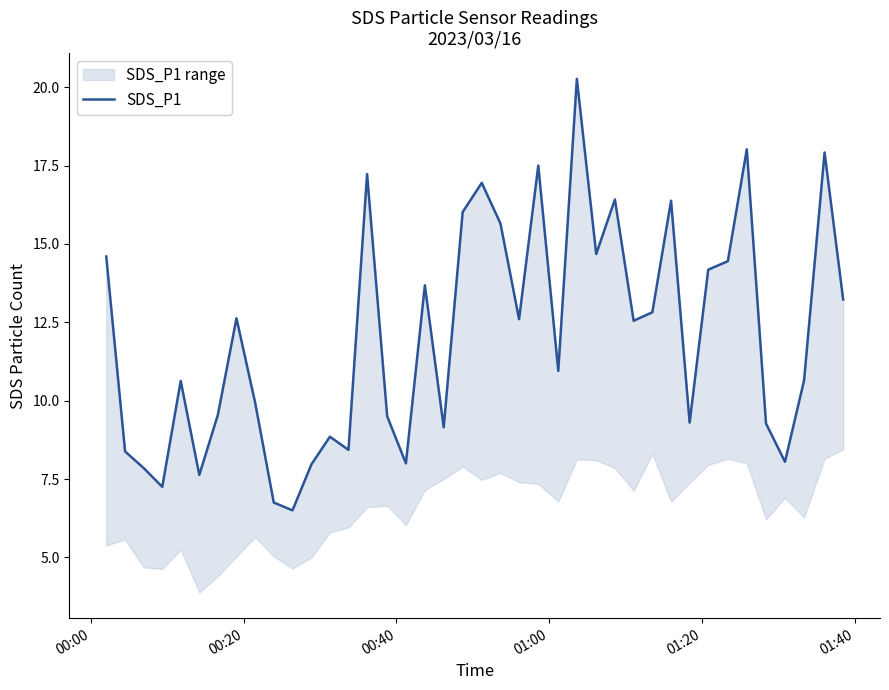

How many values are below 12?

20